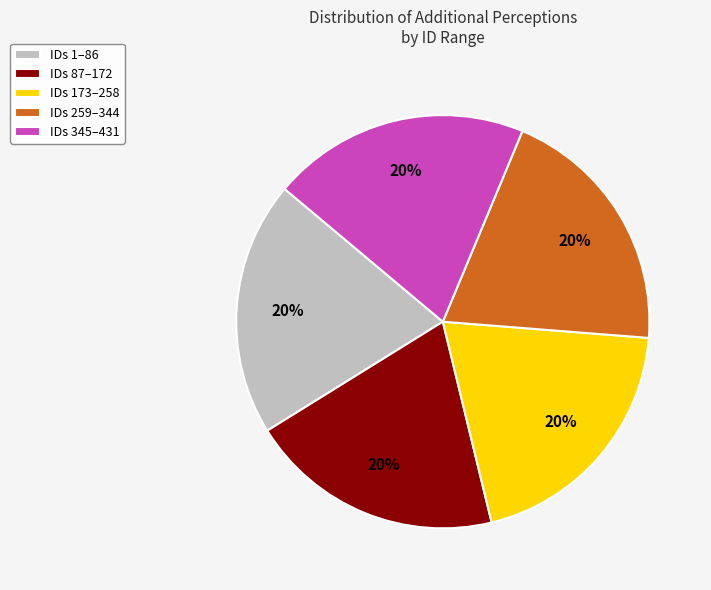

To the nearest percent, what is the average slice percentage?

20%